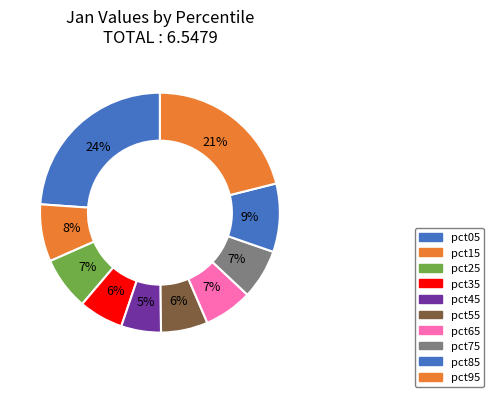

What is the smallest slice in the pie chart?

pct45